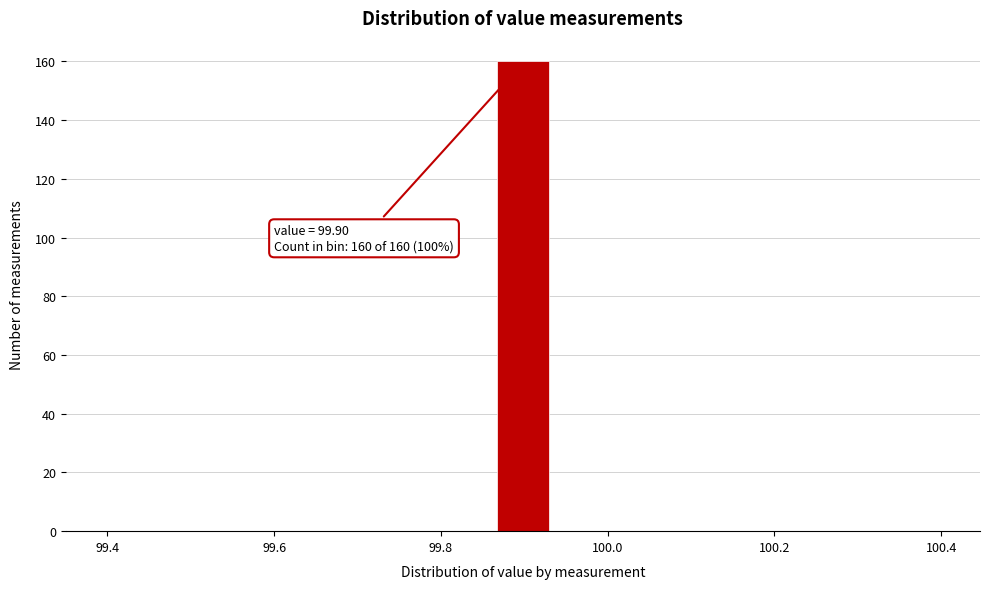

Read against the x-axis, roughly where is the centre of the tallest bar?

99.90